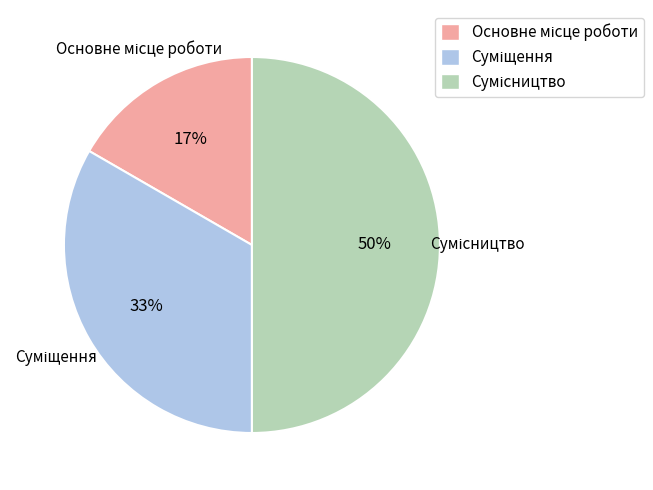

To the nearest percent, what is the average slice percentage?

33%